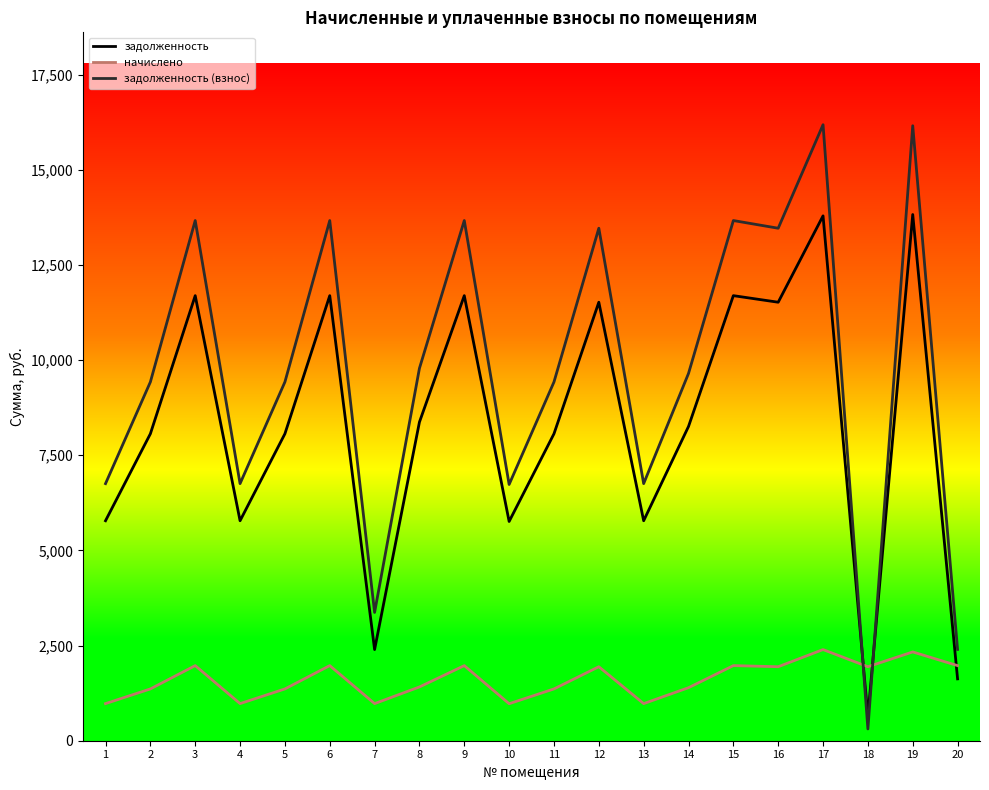

Is this an area chart (filled region under the line)?

No